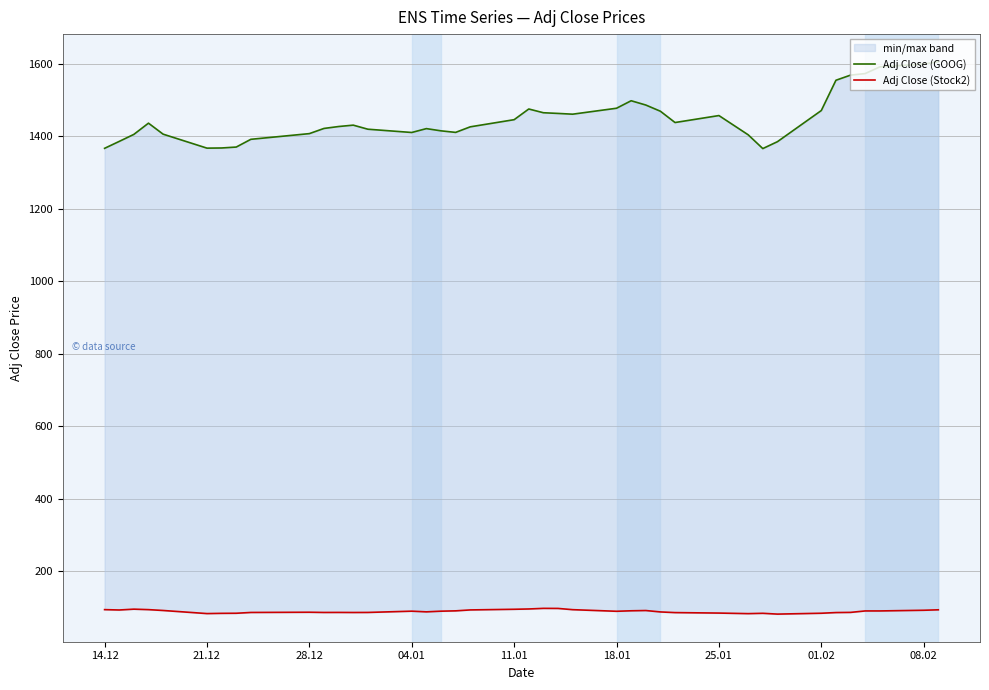

Reading left to right, extract all data points from this chart.

Adj Close (GOOG): 1366.2	1385.3	1404.6	1435.6	1405.3	1366.7	1367.2	1369.7	1391.1	1406.8	1421.0	1426.3	1430.1	1418.9	1409.9	1420.6	1414.4	1410.1	1425.5	1445.2	1474.6	1464.3	1462.4	1460.3	1476.7	1497.4	1485.6	1468.4	1437.3	1456.5	1403.5	1365.5	1384.5	1470.4	1553.8	1568.0	1572.3	1590.7	1598.3	1604.9
Adj Close (Stock2): 94.7	93.8	96.1	94.7	92.4	83.9	84.5	84.8	87.0	87.6	87.0	87.0	86.9	87.0	90.5	88.6	90.5	91.4	94.0	95.7	96.6	98.2	98.1	94.7	90.2	91.6	92.3	88.4	86.6	85.3	83.7	84.6	82.4	84.8	86.7	87.1	91.2	91.2	93.0	94.3